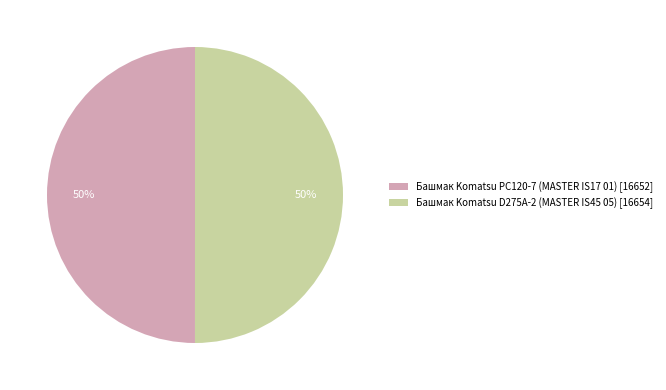

Count the number of slices in the pie.

2